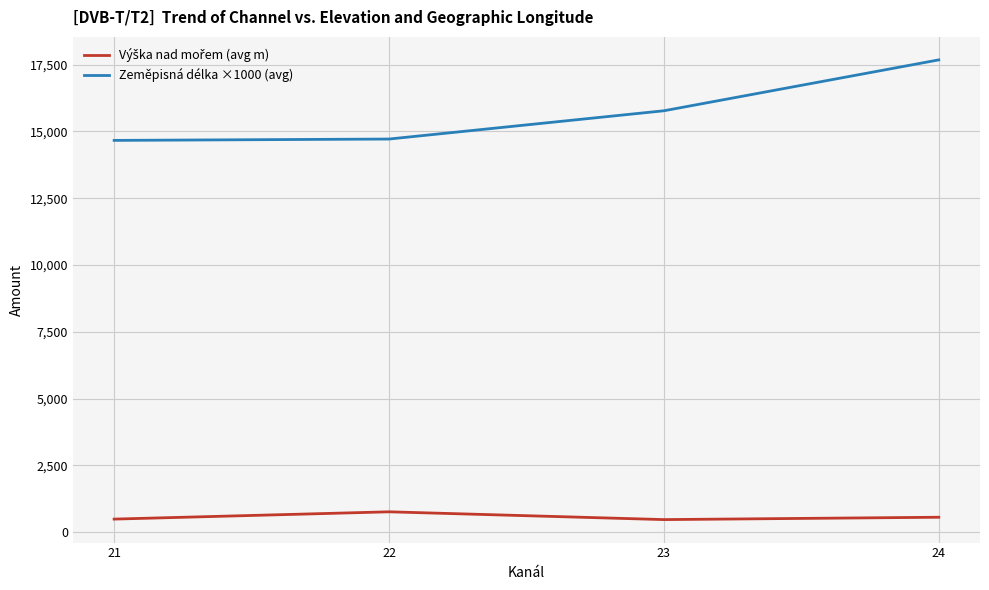

Is it true that Zeměpisná délka ×1000 (avg) equals 15776.3 at 23?

True